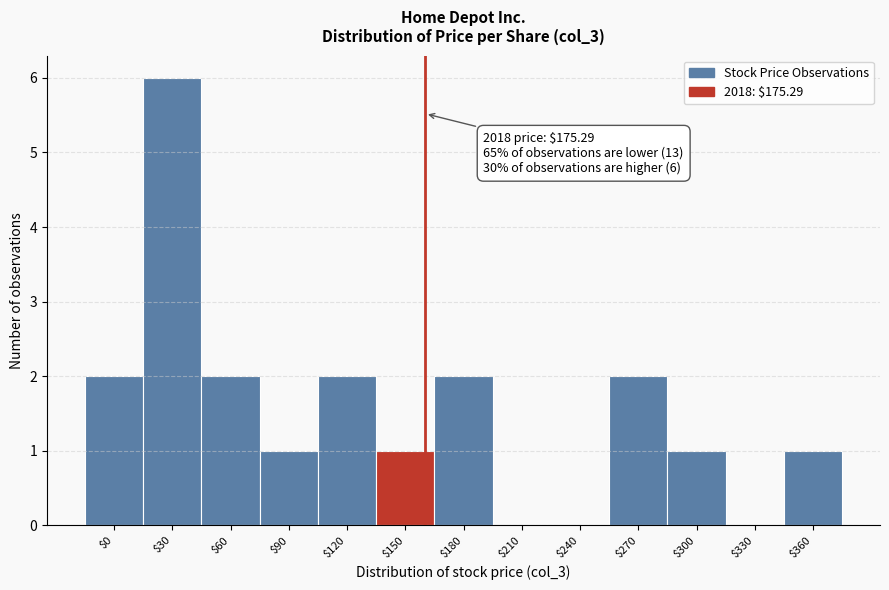

The value at $30 is 1. True or false?

False